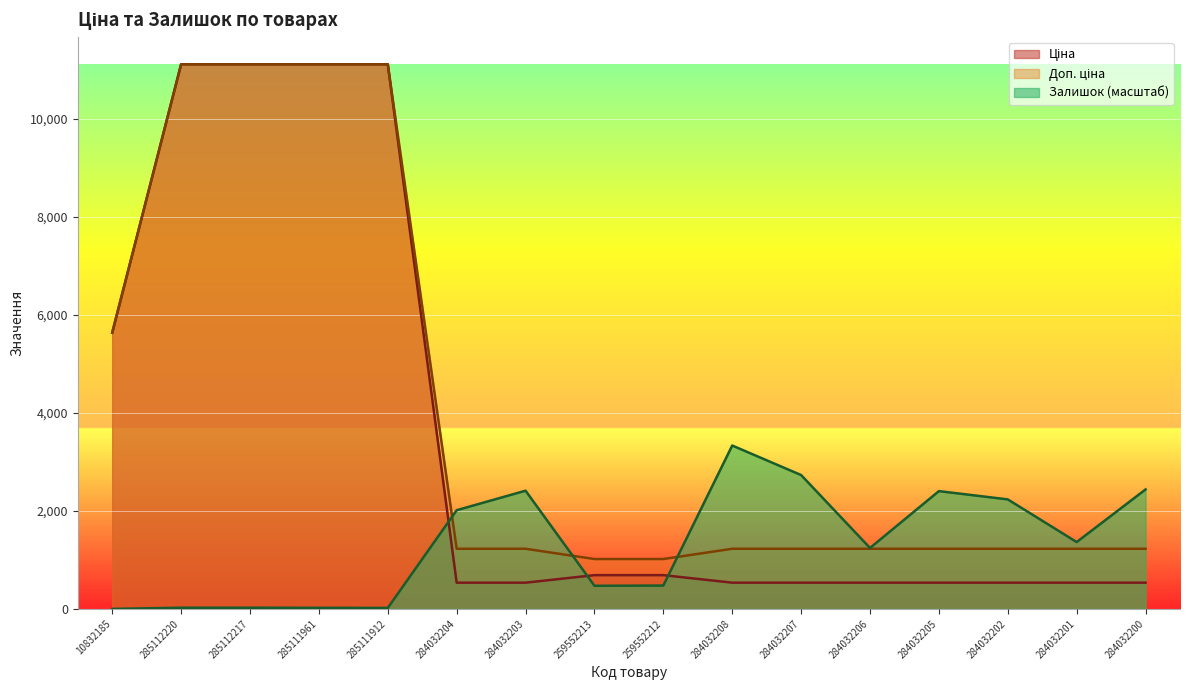

What position from the left is 259552213?

8